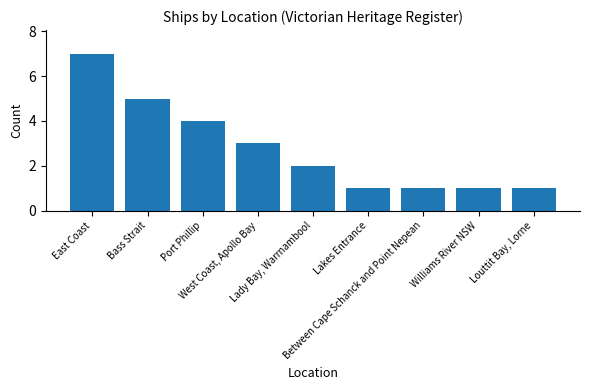

What is the change in value from Bass Strait to Between Cape Schanck and Point Nepean?

-4